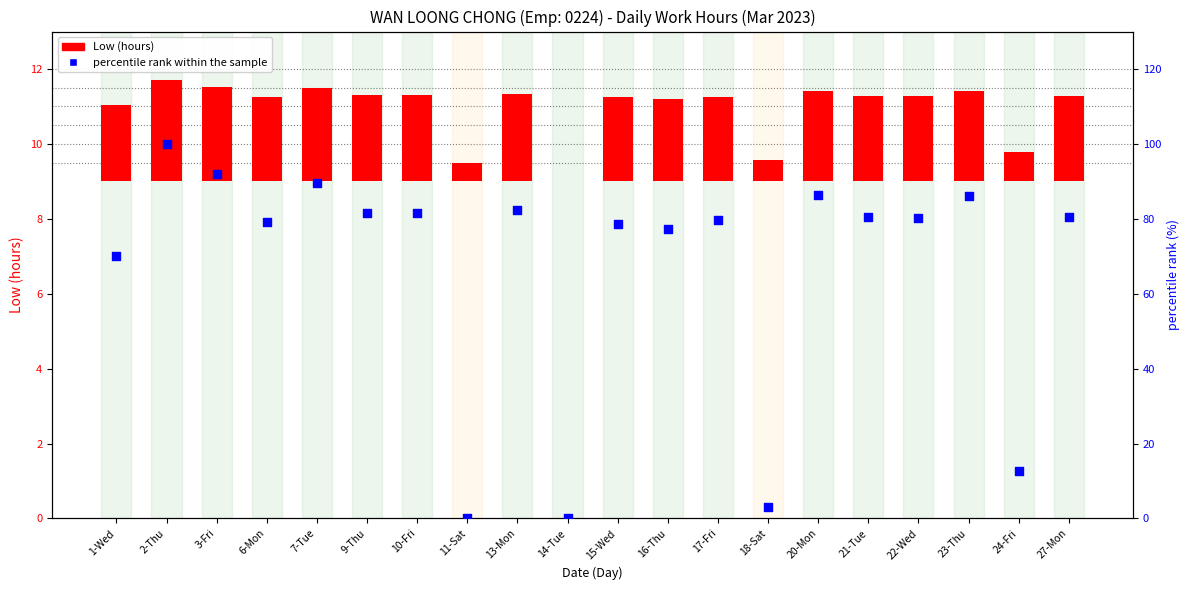

Between 18-Sat and 22-Wed, which is larger?

22-Wed